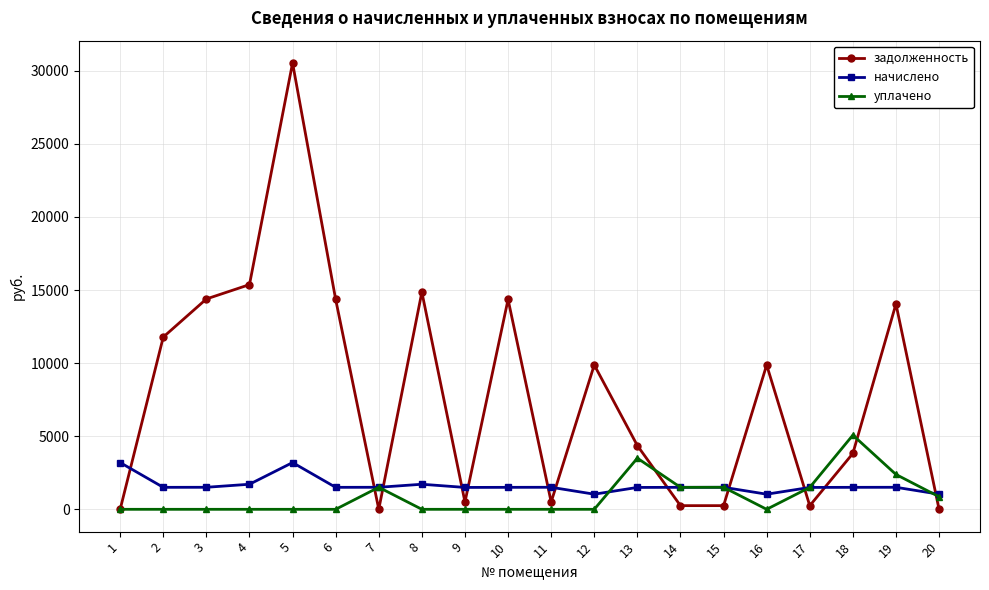

The уплачено series shows 1499.0 at 17. True or false?

True